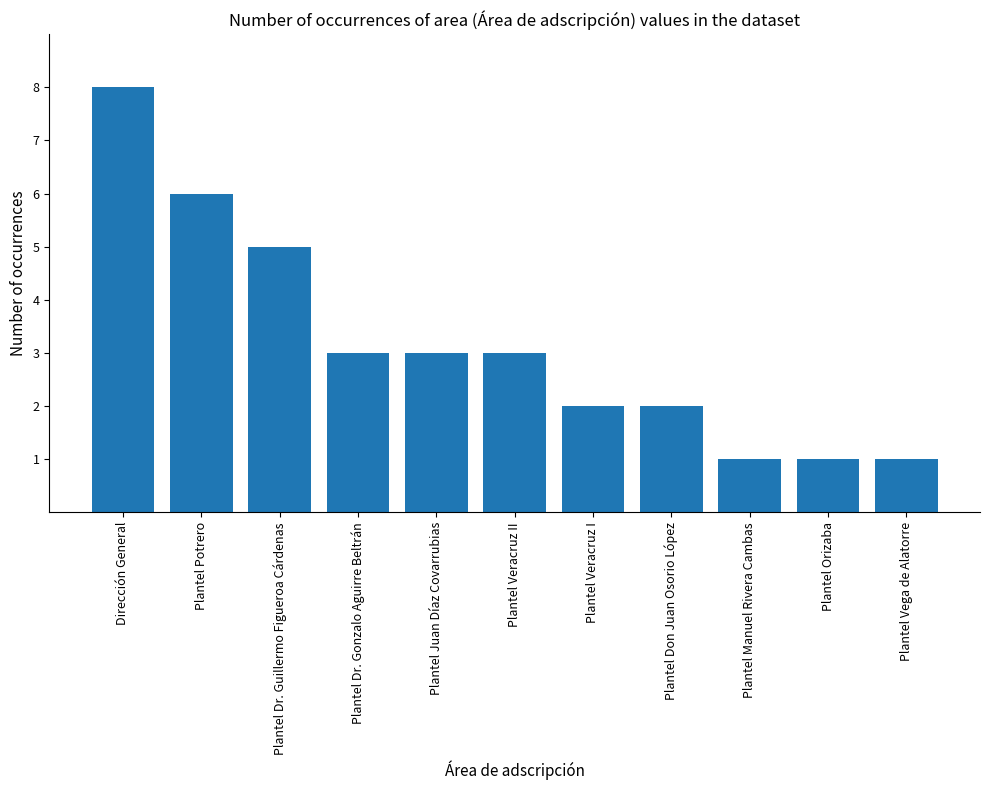

The value at Plantel Veracruz I is 2. True or false?

True